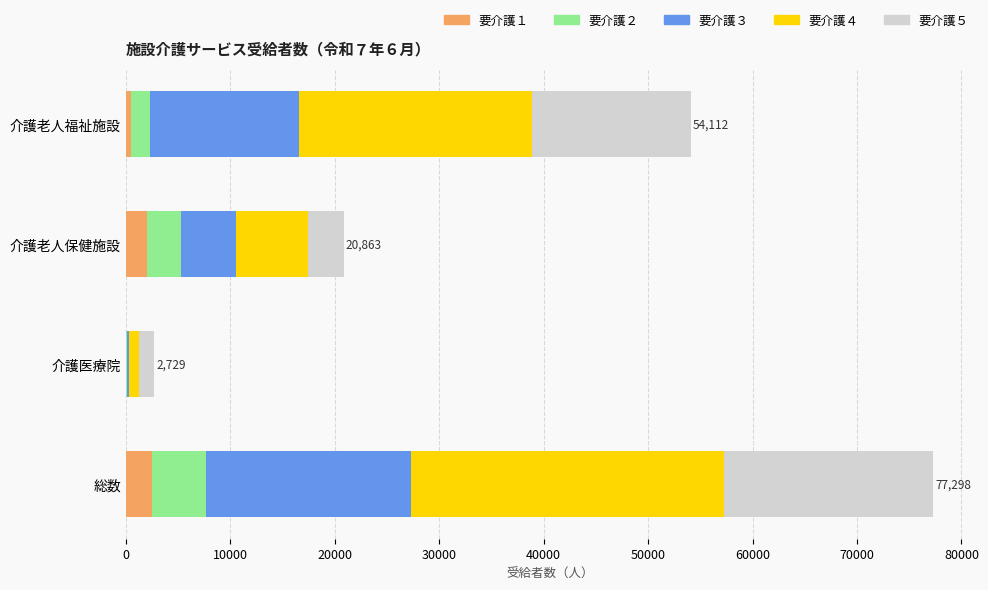

What is the total value across all series at 総数?

77298